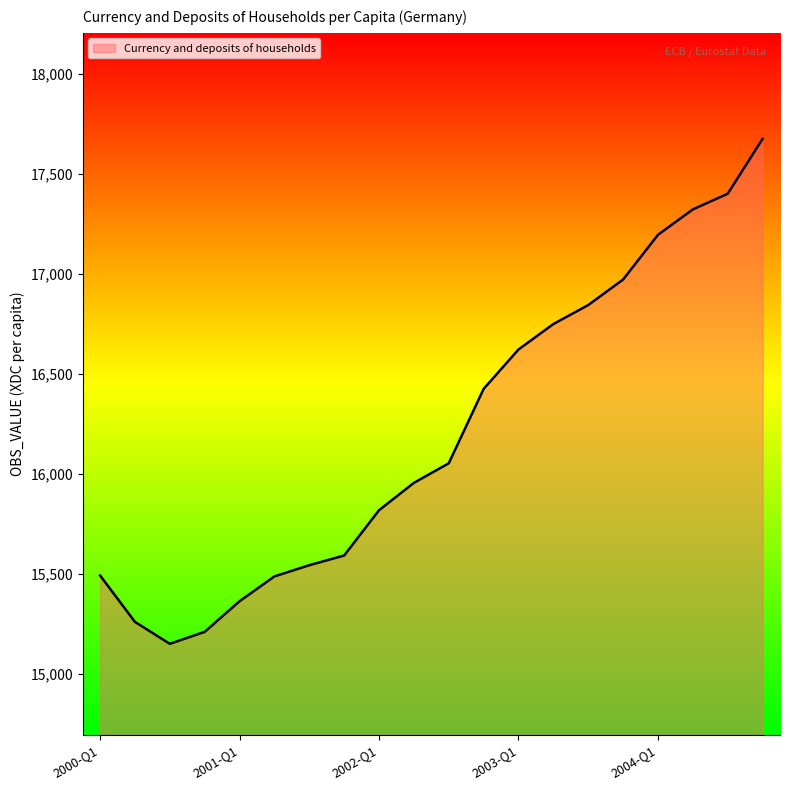

What is the minimum value shown in the chart?

15151.7